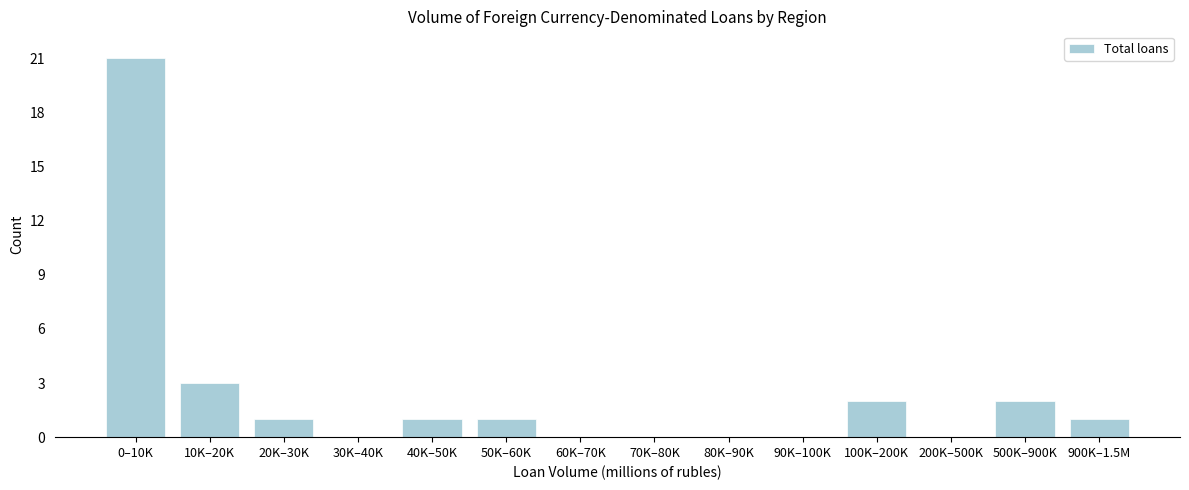

Reading left to right, transcribe all the data shown in this chart.

0–10K=21	10K–20K=3	20K–30K=1	30K–40K=0	40K–50K=1	50K–60K=1	60K–70K=0	70K–80K=0	80K–90K=0	90K–100K=0	100K–200K=2	200K–500K=0	500K–900K=2	900K–1.5M=1